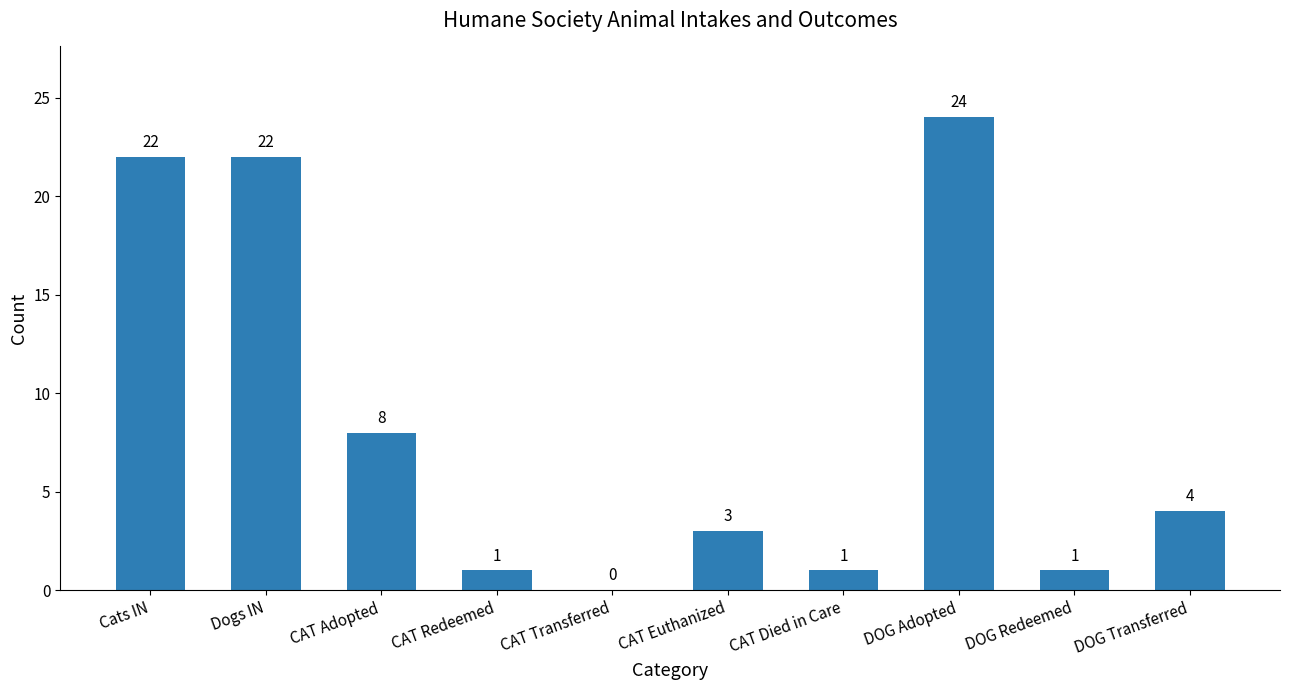

What is the sum of all values?

86